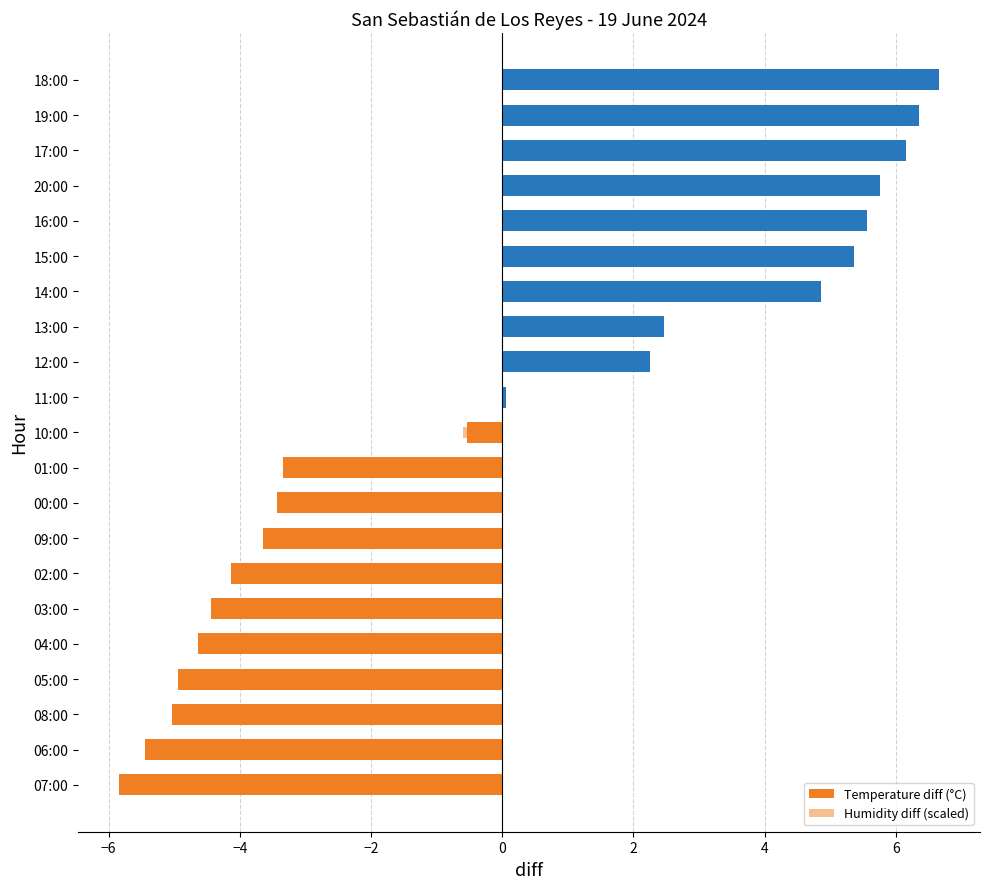

What is the sum of the Temperature diff (°C) values at 03:00 and 14:00?

0.4